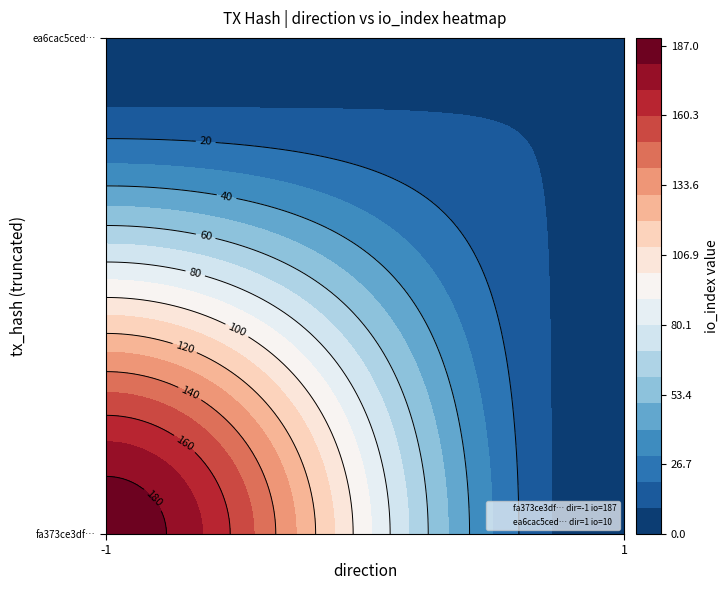

What is the greatest value displayed?

187